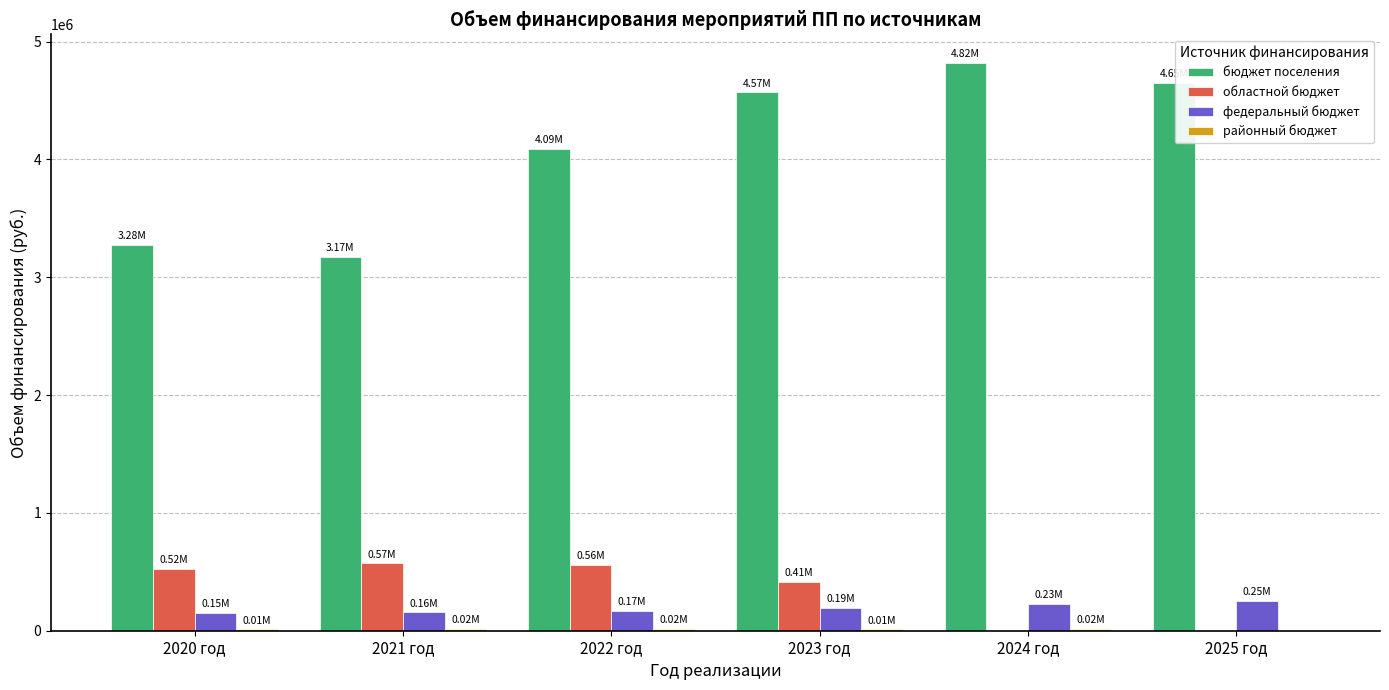

How many series are shown in this chart?

4